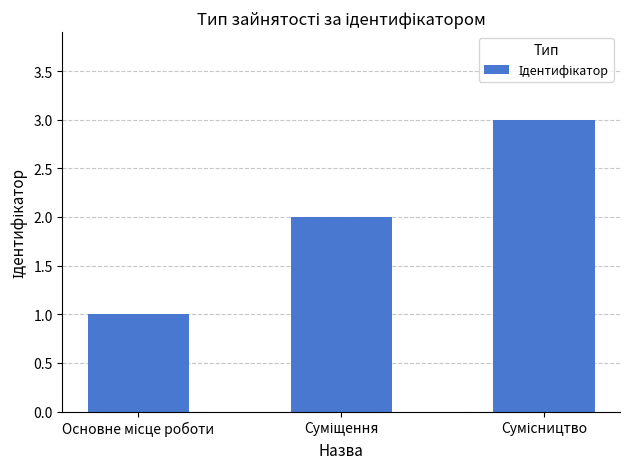

What is the sum of all values?

6